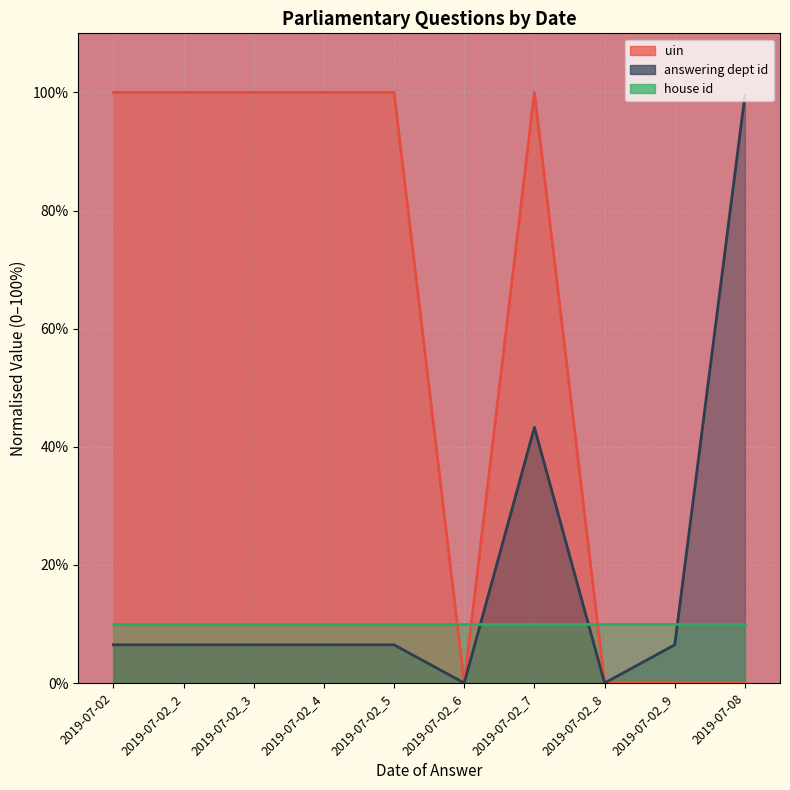

In answering dept id, how many points are lower than both neighbors (excluding endpoints)?

2